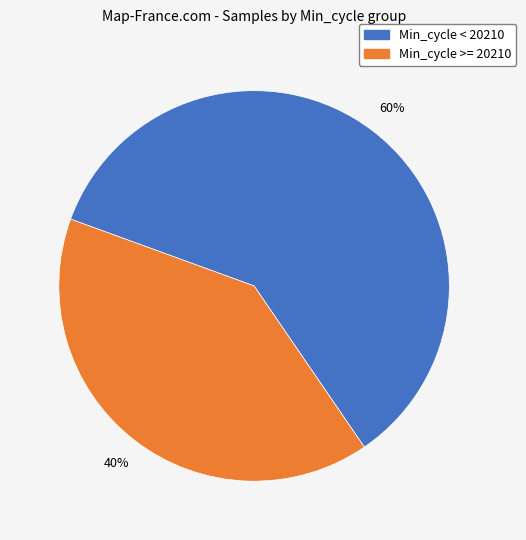

To the nearest percent, what is the difference between the largest and smallest slice percentages?

20%